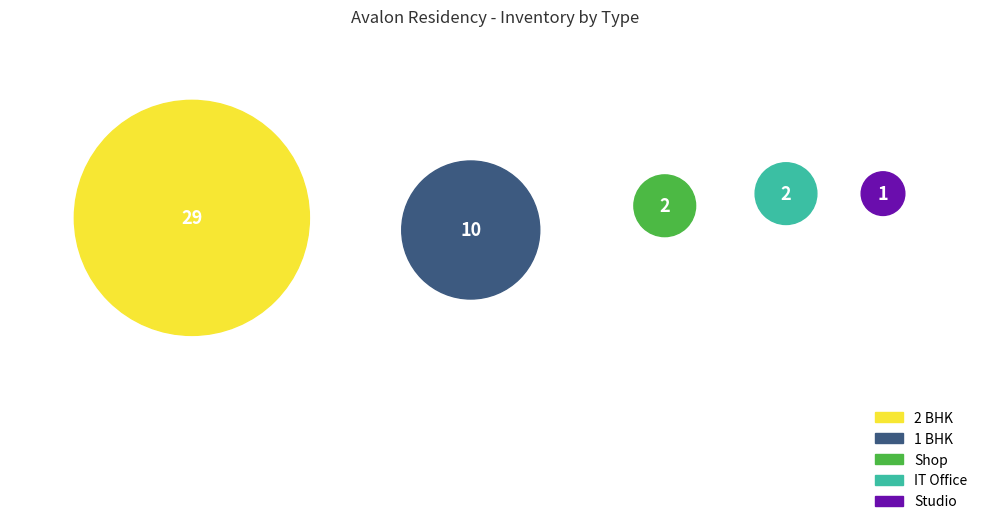

What is the smallest slice in the pie chart?

Studio